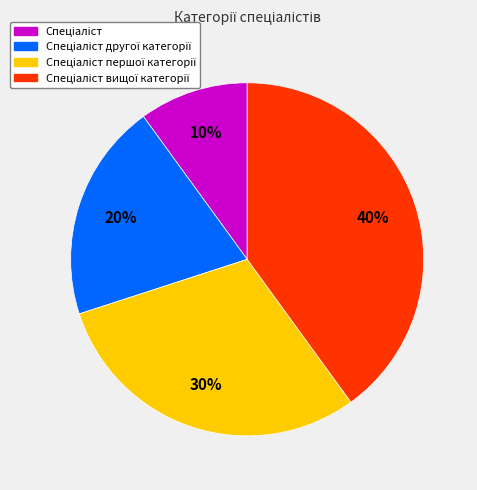

Is there a majority slice in this chart?

No